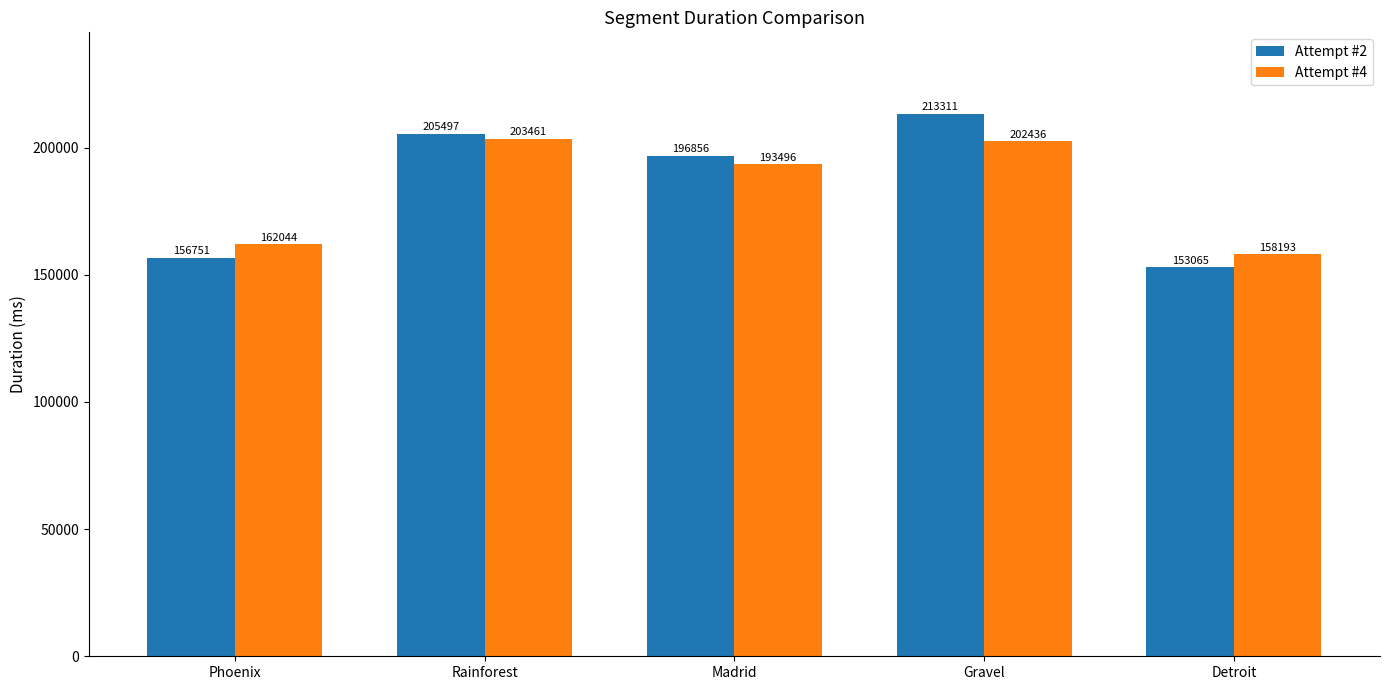

What is the value of the Attempt #2 bar at the 5th from the left?

153065